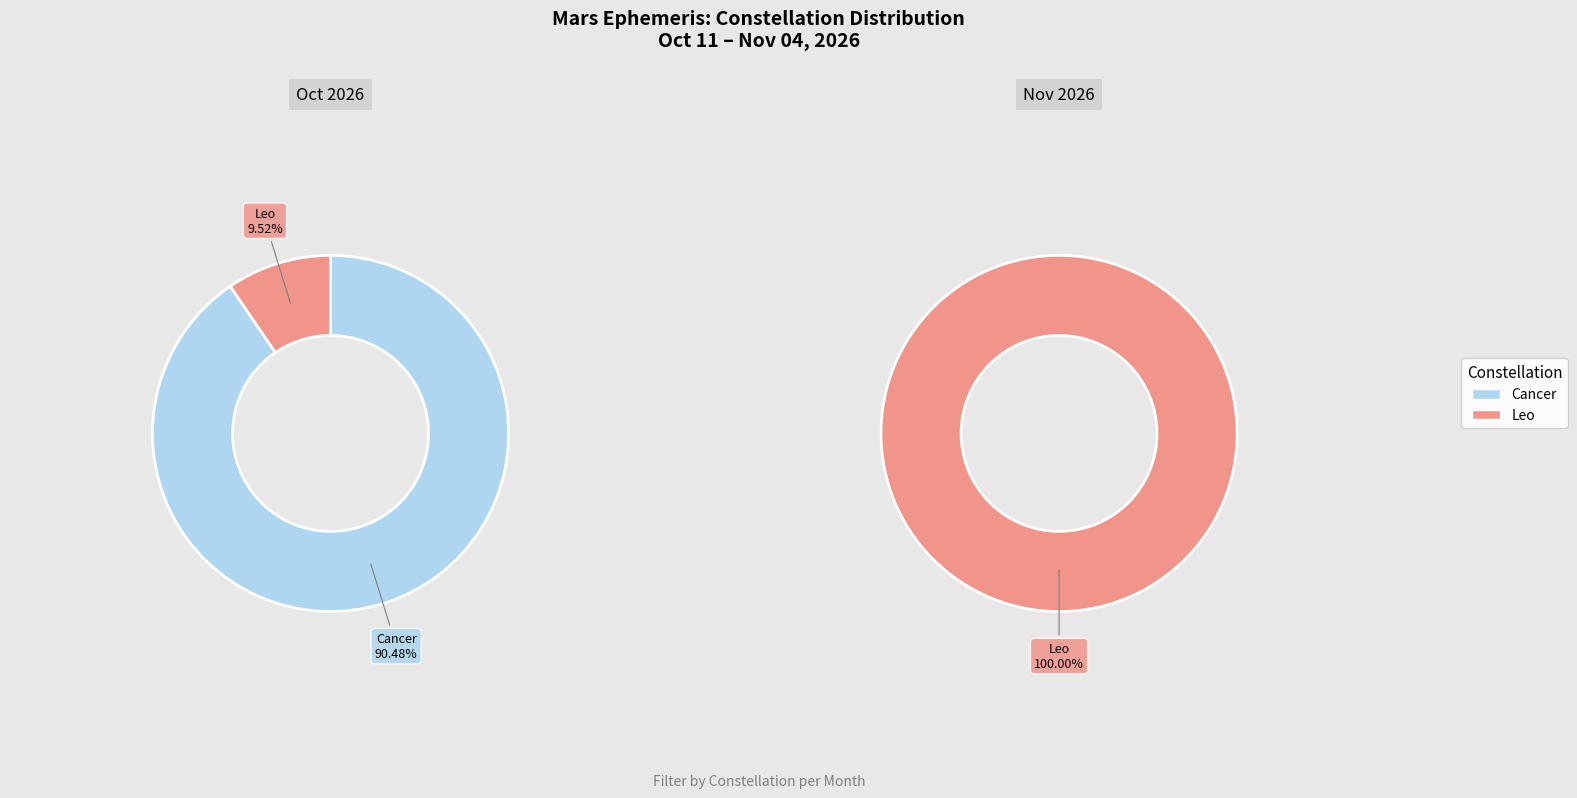

Which series has the widest spread of values?

Cancer